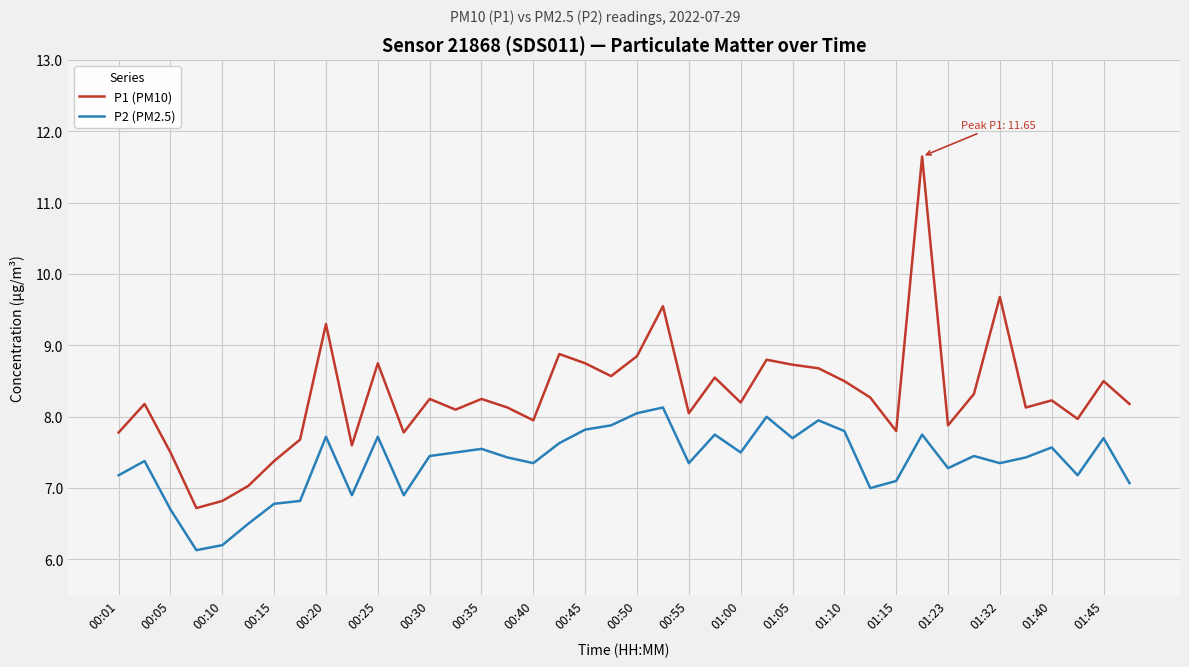

What is the highest value of the P1 (PM10) series?

11.7